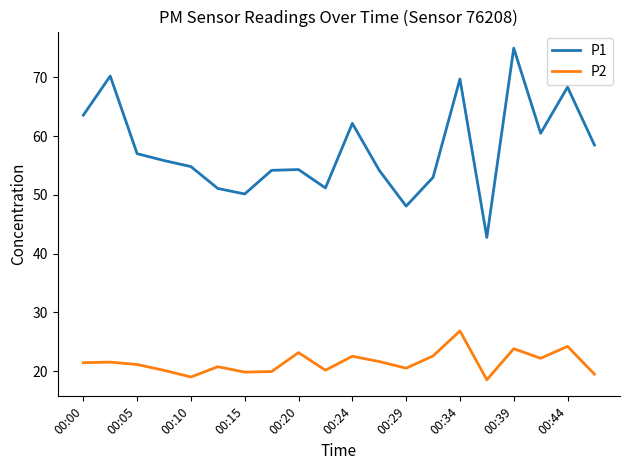

Which series has the largest range (max minus min)?

P1